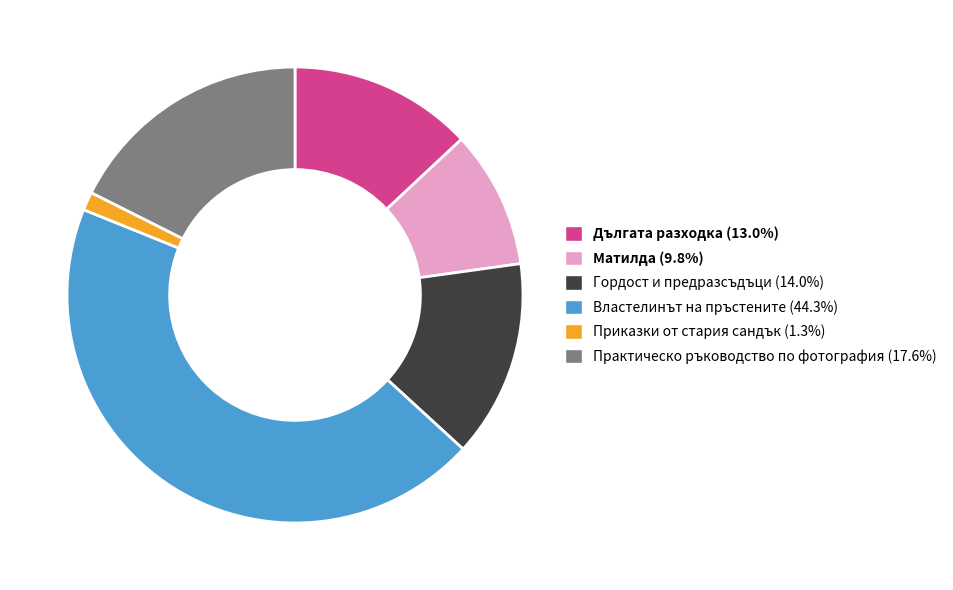

Approximately how many times larger is the value at Властелинът на пръстените (44.3%) compared to Практическо ръководство по фотография (17.6%)?

2.5